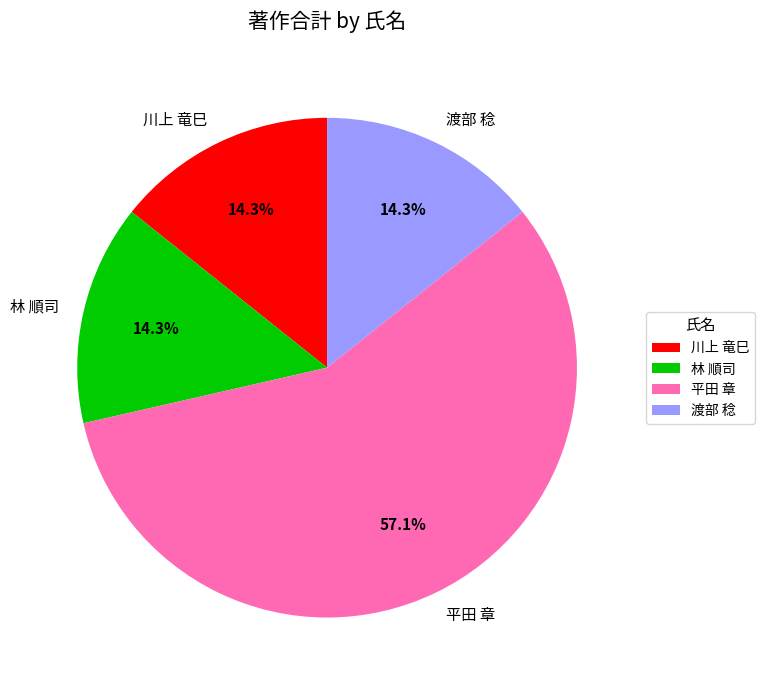

What is the total percentage of 渡部 稔 and 平田 章?

71.4%